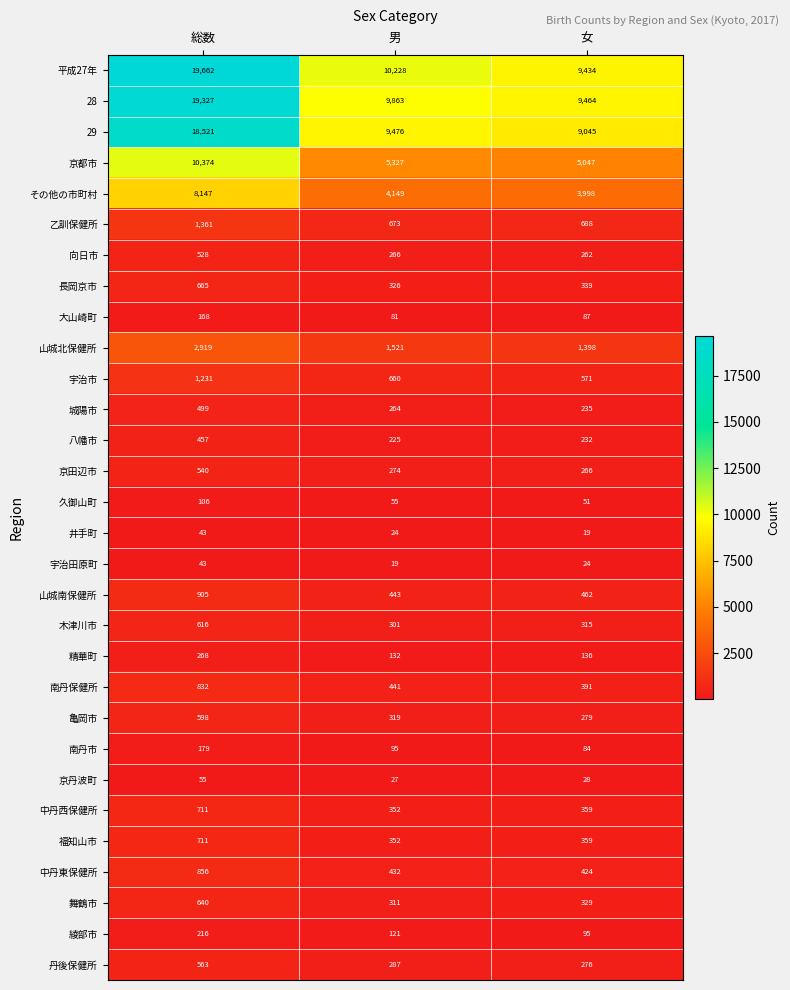

Which series has the largest total across all categories?

平成27年